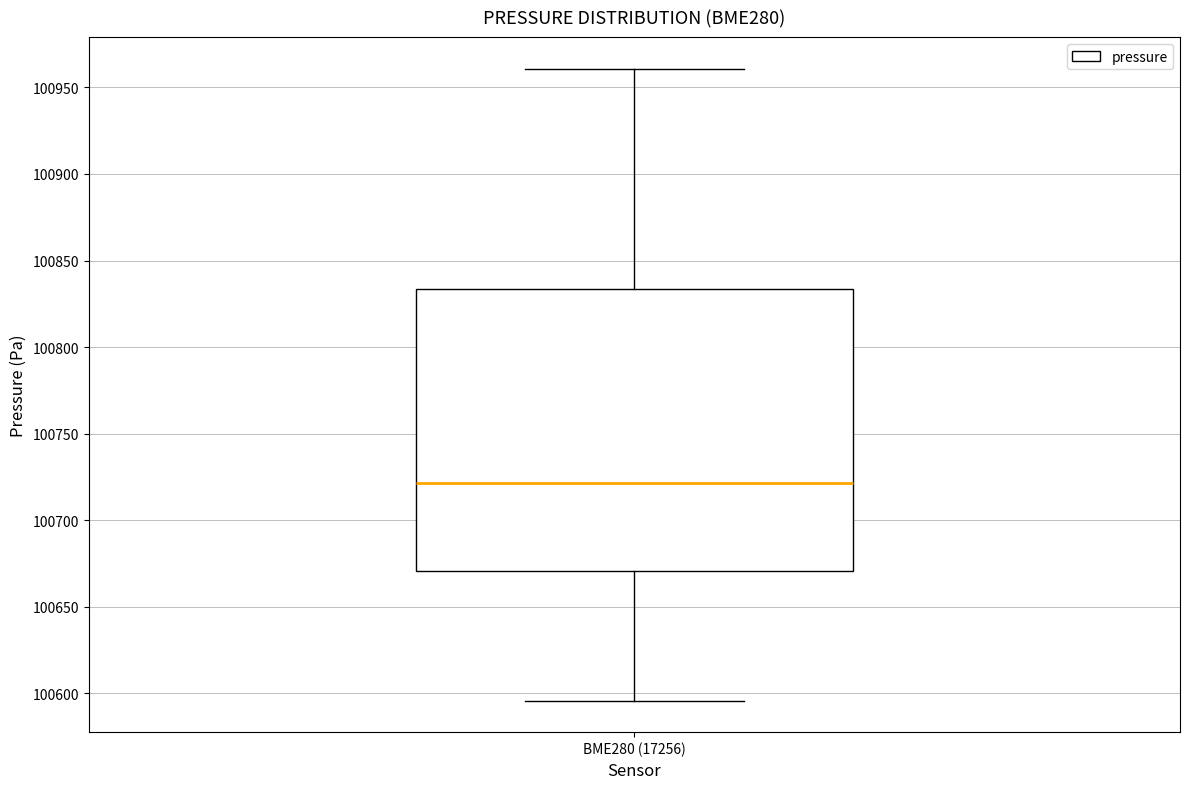

Transcribe this box plot: give where the median line is, the range the box spans, and where the two whiskers end, as read against the y-axis. The values are not printed on the chart, so give them approximately, as read against the axis.

median 100720, box 100670 to 100835, whiskers 100595 to 100960